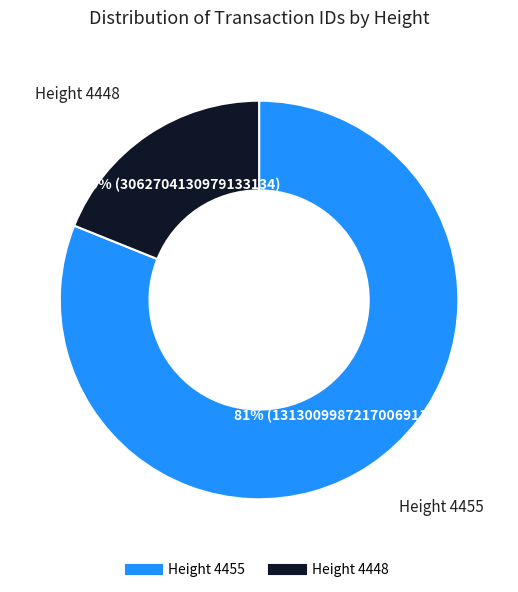

Is there any slice that represents more than half of the pie?

Yes